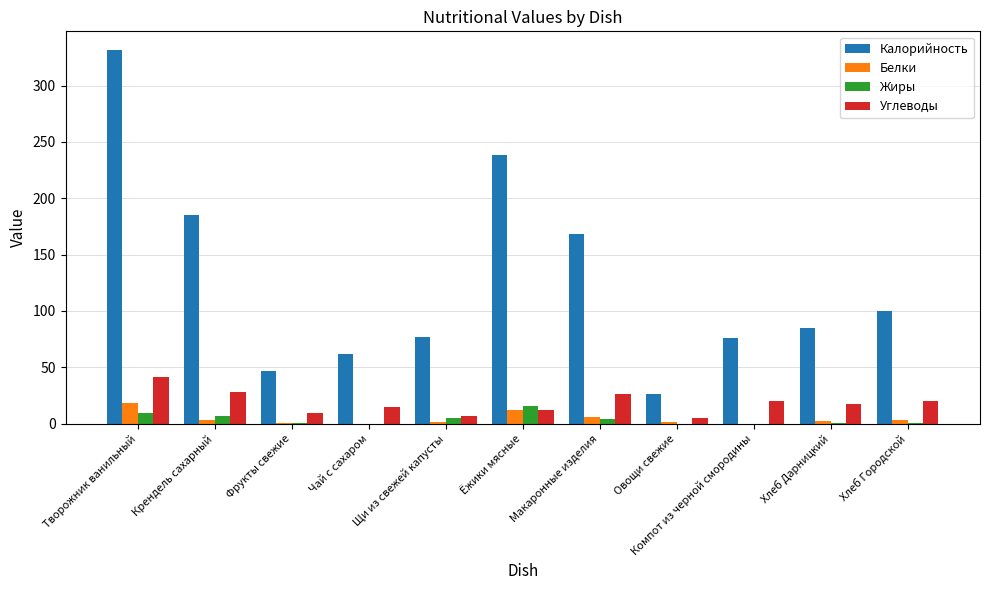

Count the number of data series in this chart.

4